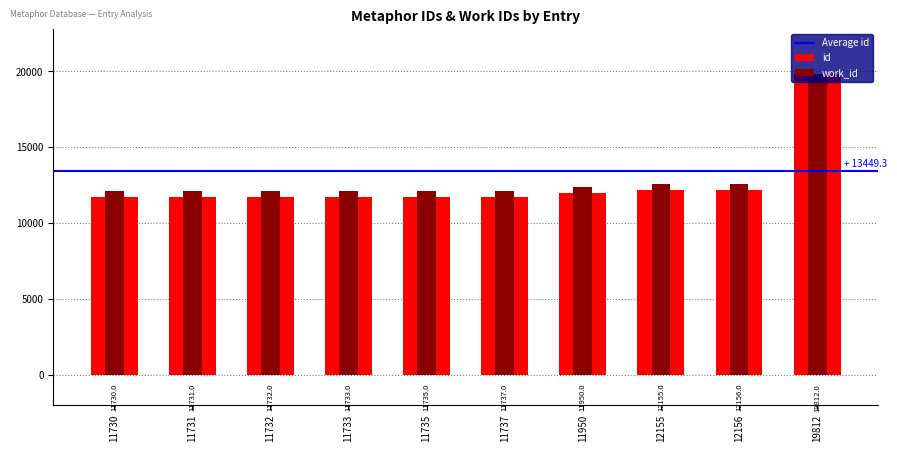

Count the number of categories in the chart.

10